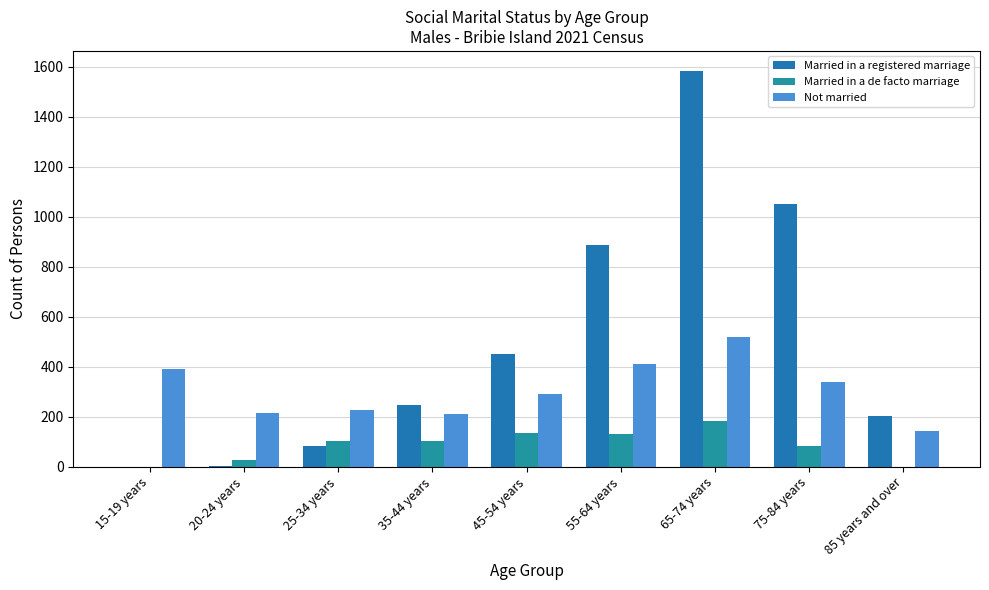

How many groups of bars are there?

9